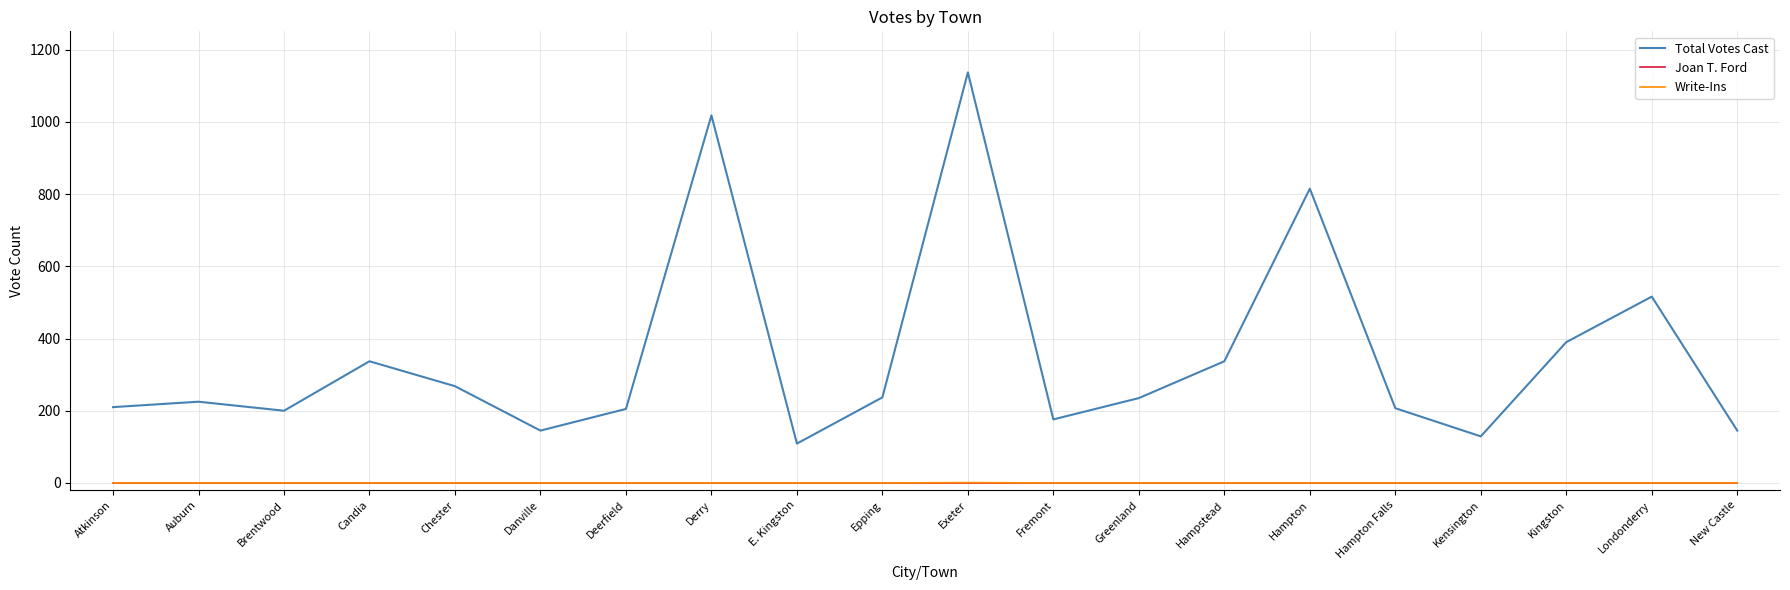

True or false: Total Votes Cast and Joan T. Ford cross at least once.

False